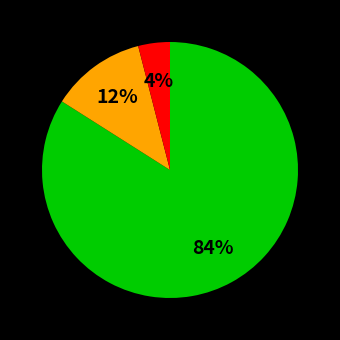

Count the number of slices in the pie.

3